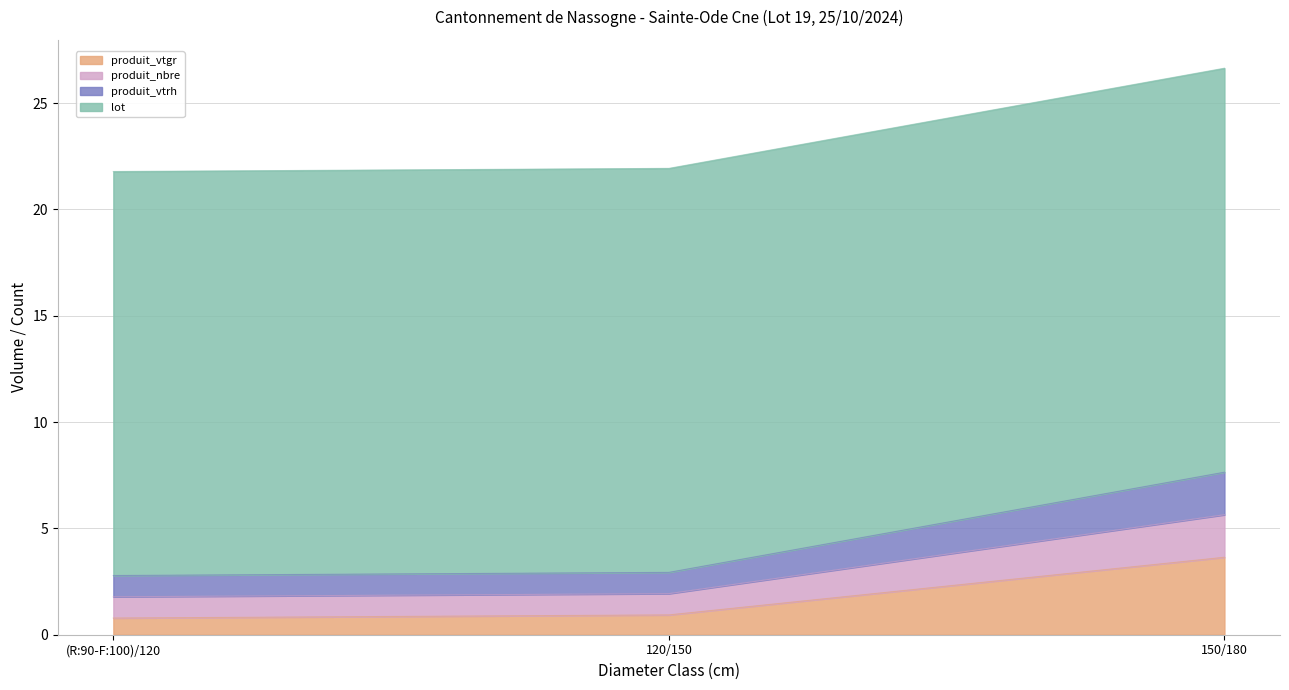

Does the chart display data point markers on the line(s)?

No